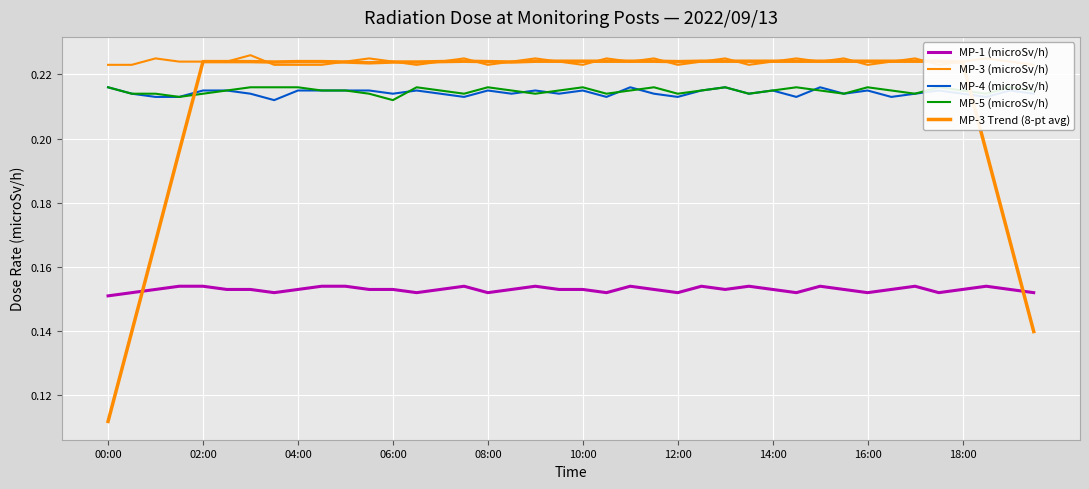

True or false: MP-4 (microSv/h) and MP-1 (microSv/h) intersect in this chart.

False